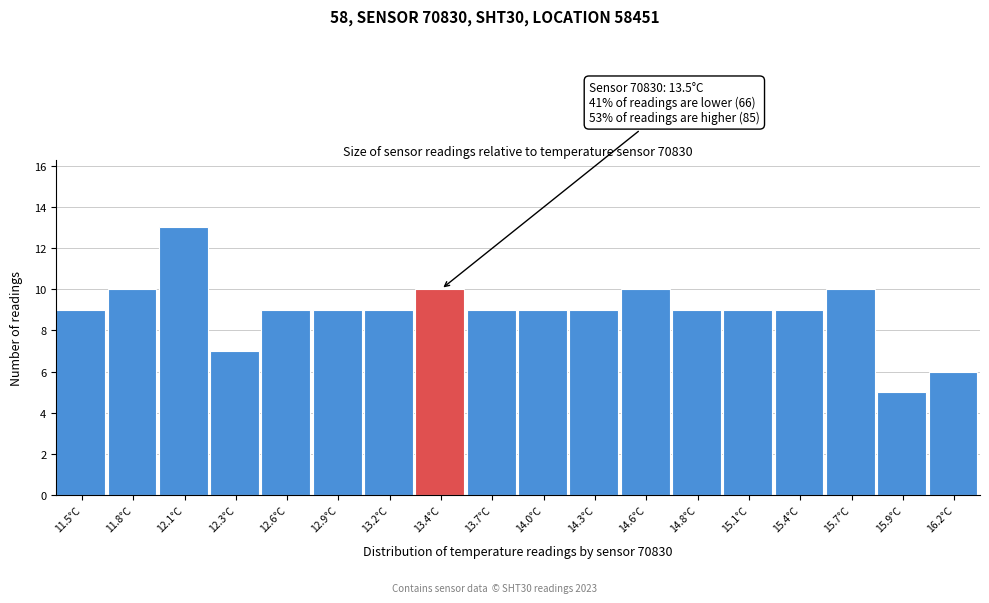

Reading left to right, what are all the values shown in this chart?

9	10	13	7	9	9	9	10	9	9	9	10	9	9	9	10	5	6